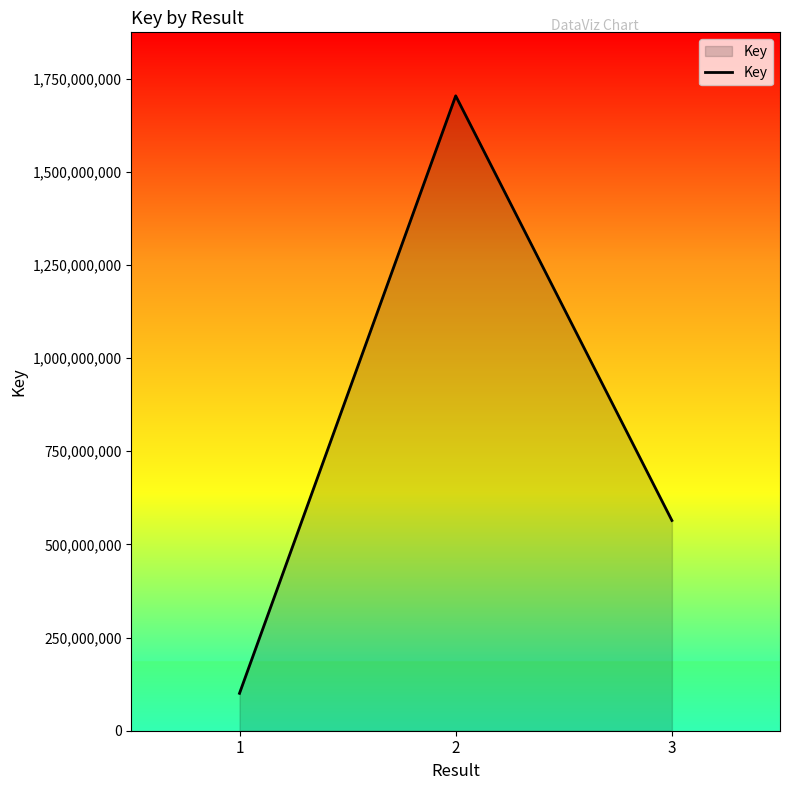

What is the smallest value displayed?

100353841